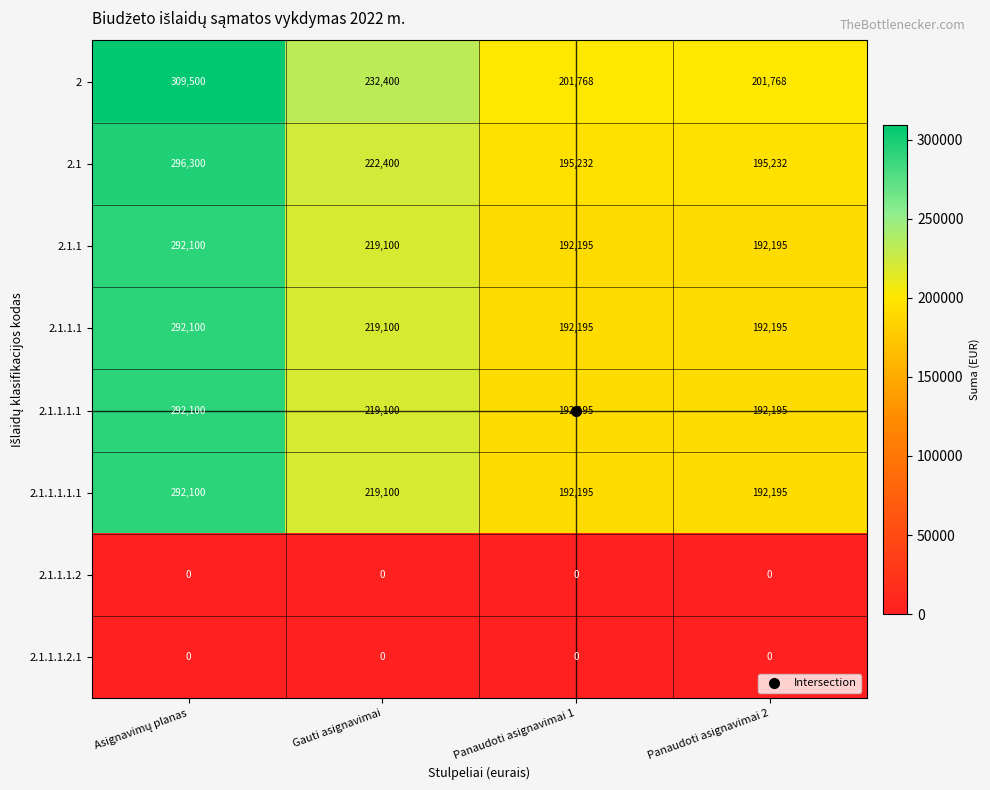

Where is 2.1.1 nearest to the value 242147?

Gauti asignavimai